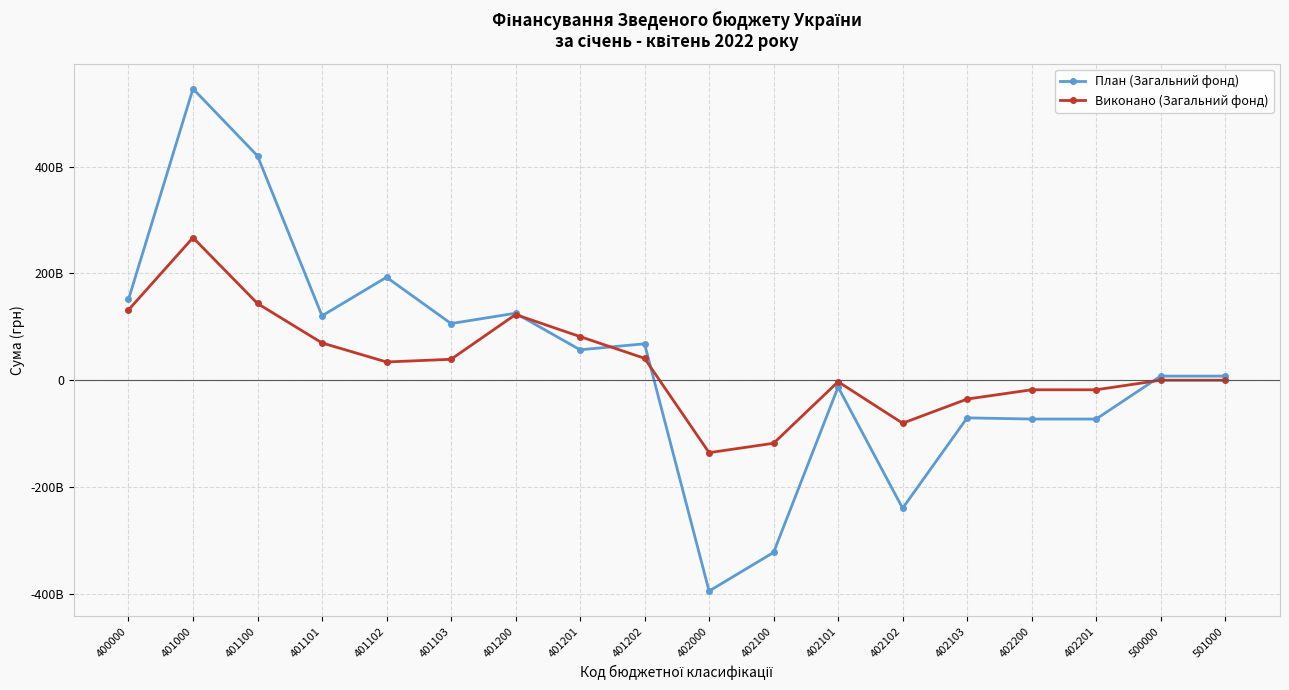

List the series in order of their overall mean, lowest first.

Виконано (Загальний фонд), План (Загальний фонд)